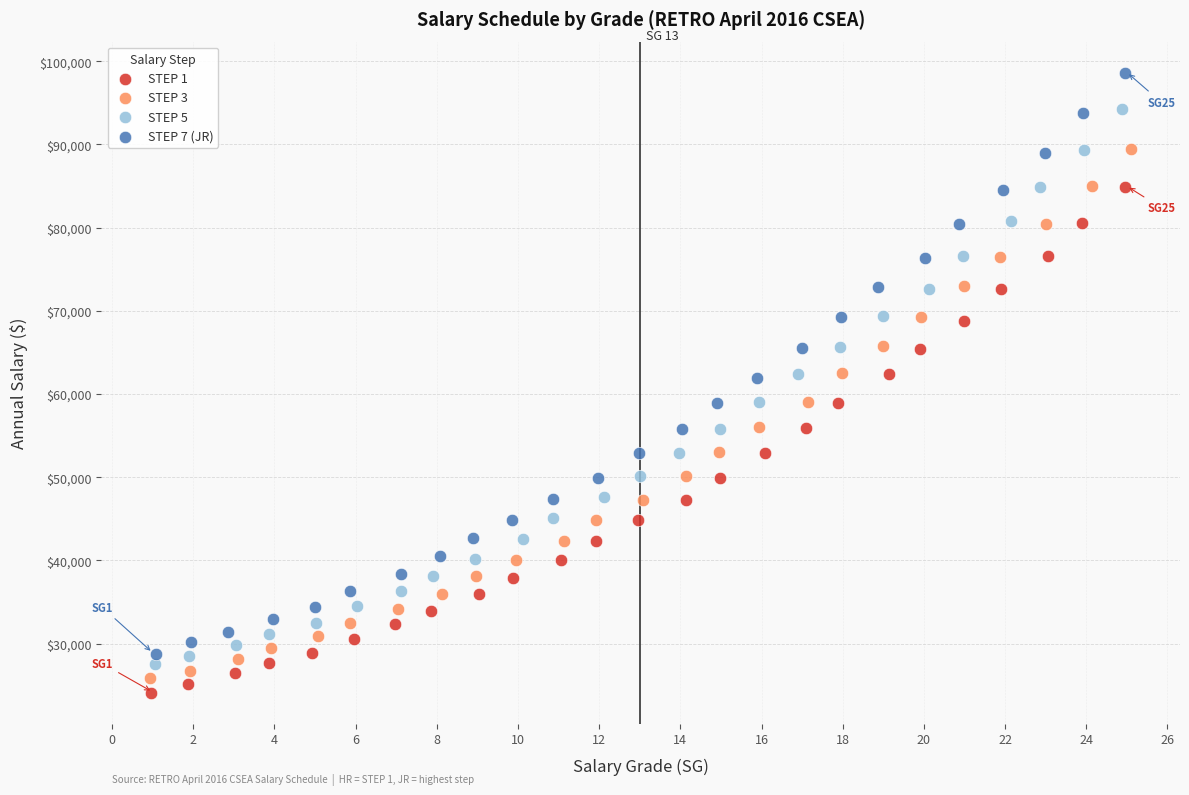

Which series contains the lowest Y value?

STEP 1